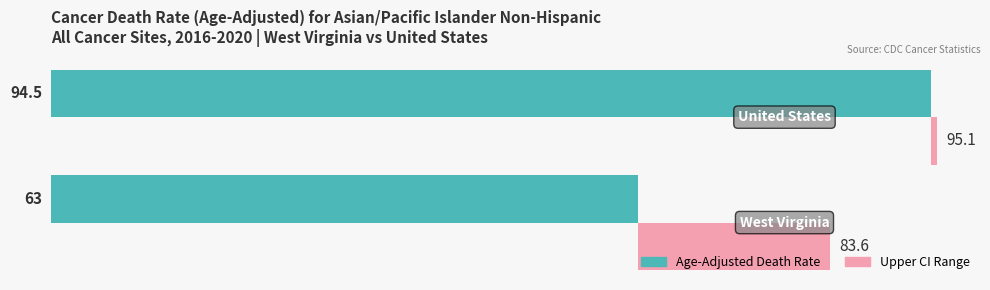

What is the sum of the Age-Adjusted Death Rate values at 1 and 0?

157.5